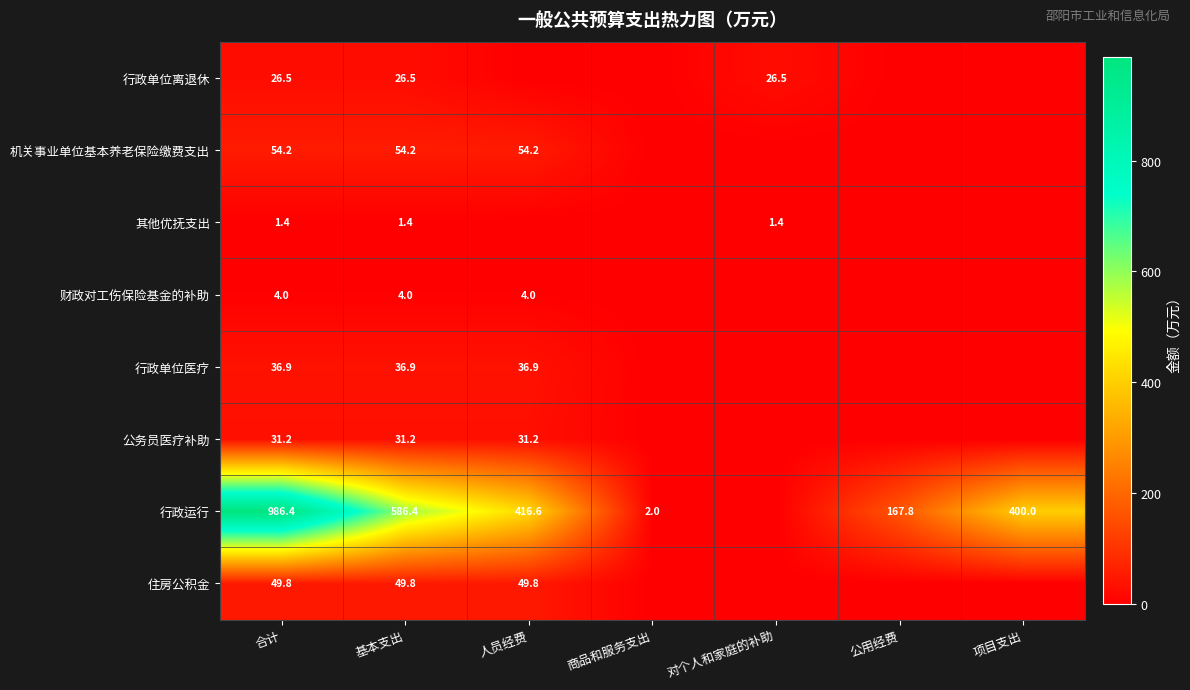

Rank the series at 合计 from highest to lowest value.

行政运行, 机关事业单位基本养老保险缴费支出, 住房公积金, 行政单位医疗, 公务员医疗补助, 行政单位离退休, 财政对工伤保险基金的补助, 其他优抚支出